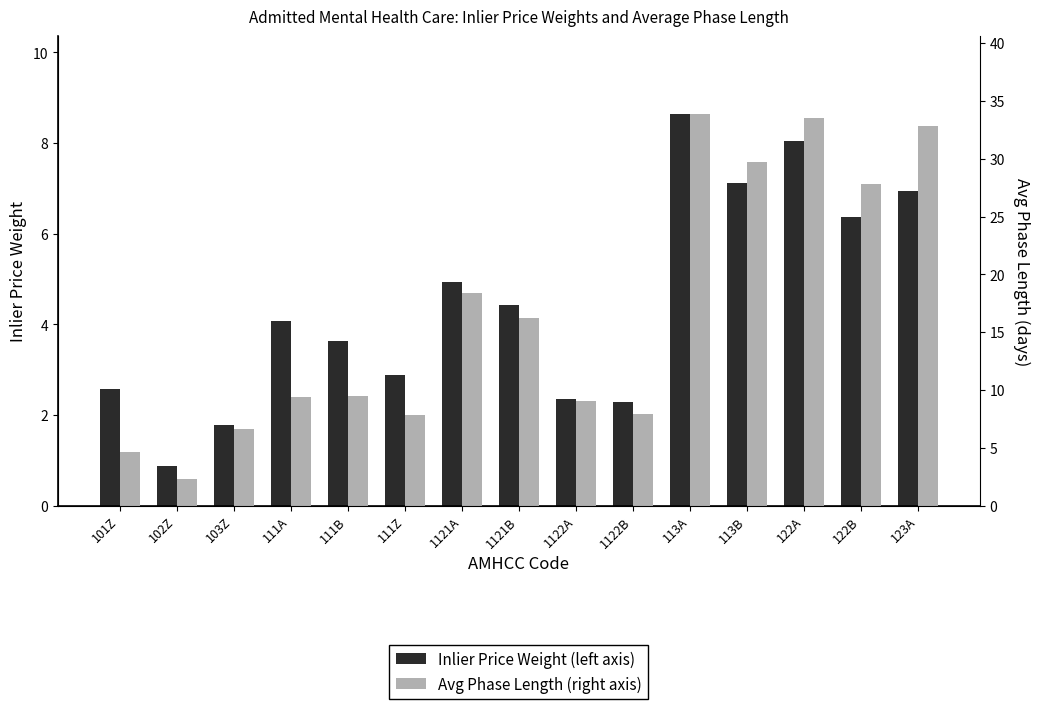

Is the value of Avg Phase Length (right axis) at 101Z greater than the value of Inlier Price Weight (left axis) at 122B?

No